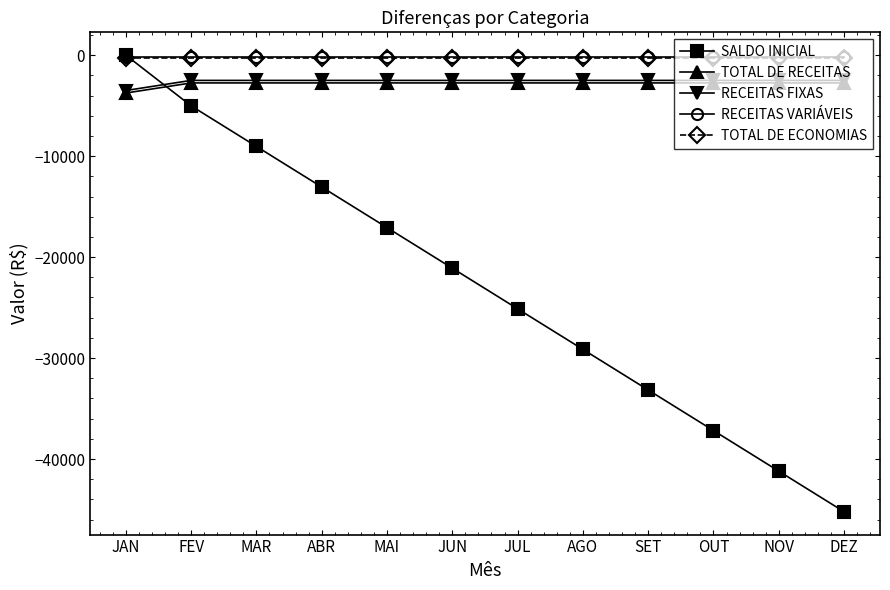

What is the difference between the maximum and minimum values in the SALDO INICIAL series?

45220